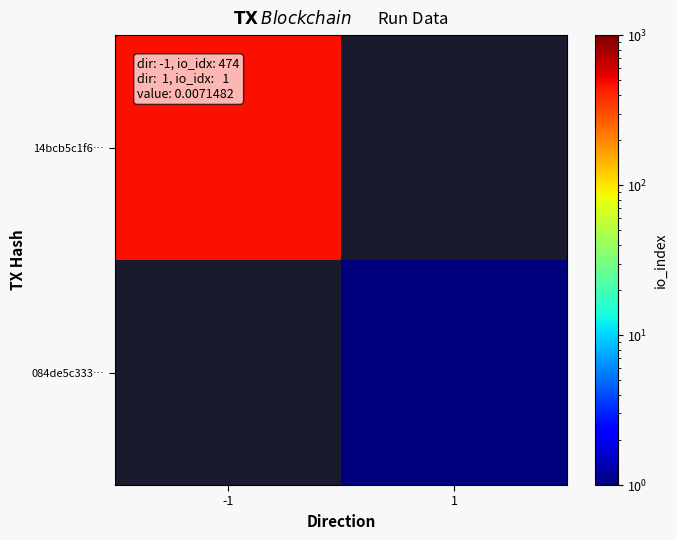

How many positive values does the 084de5c333… series have?

1